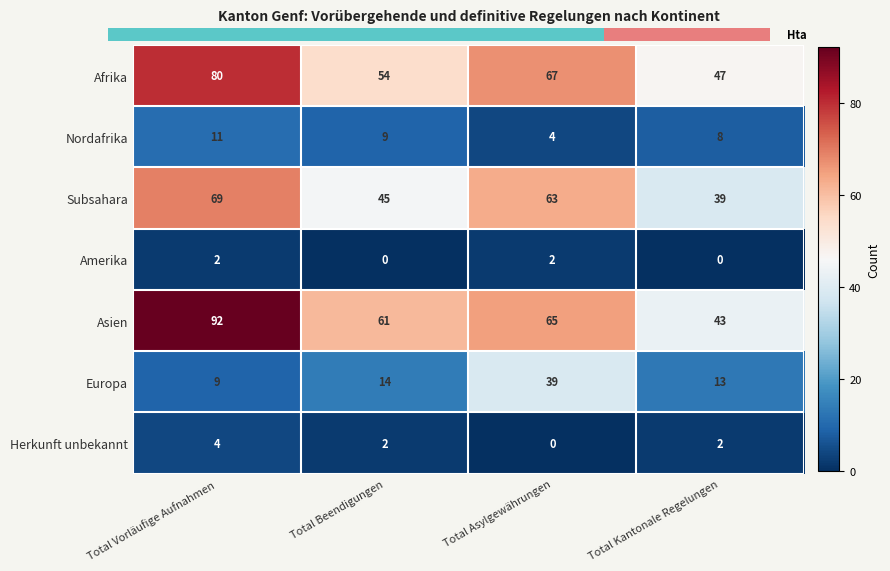

What is the average value of the Amerika series?

1